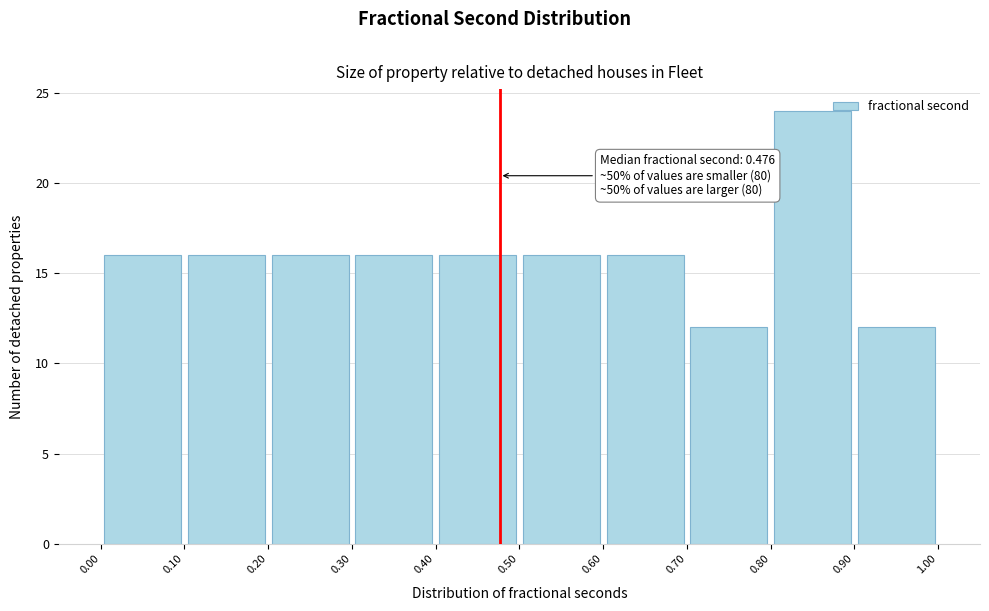

Which range on the x-axis has the tallest bar?

0.80 to 0.90